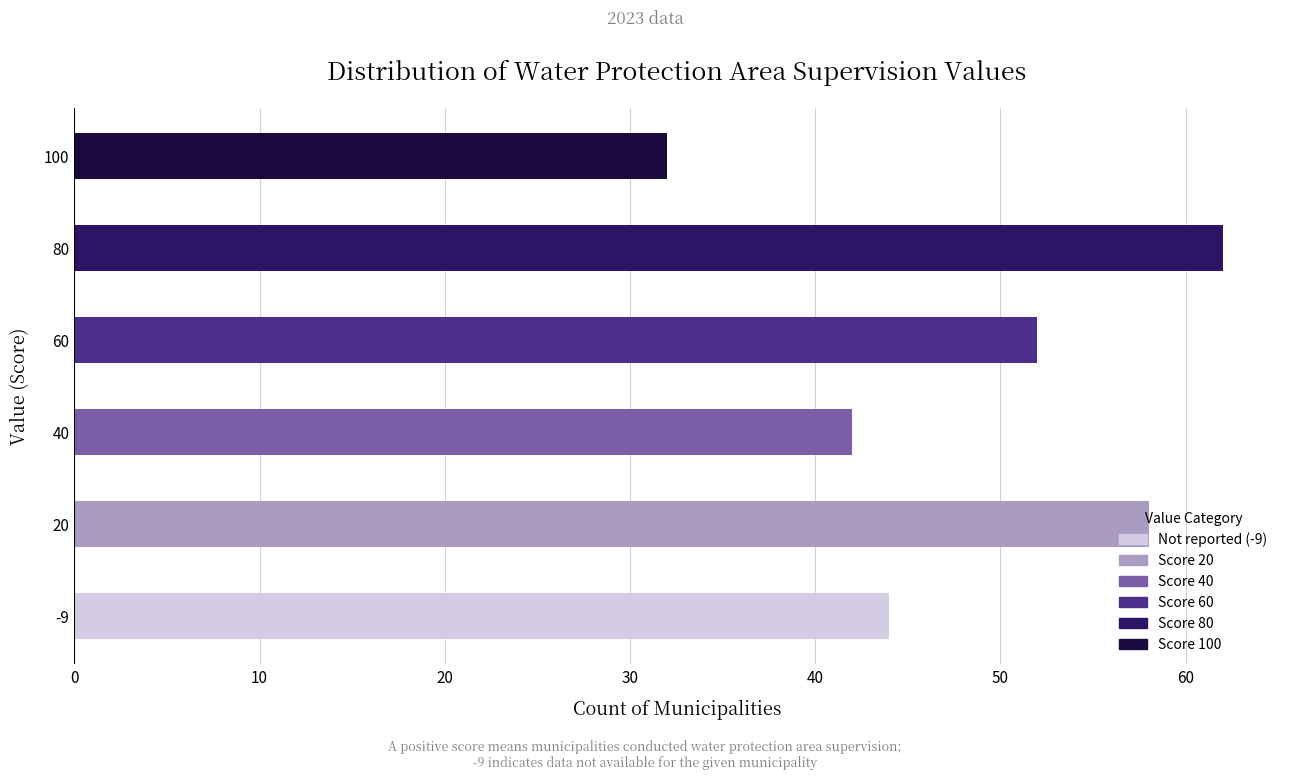

How many bars are there in total?

6